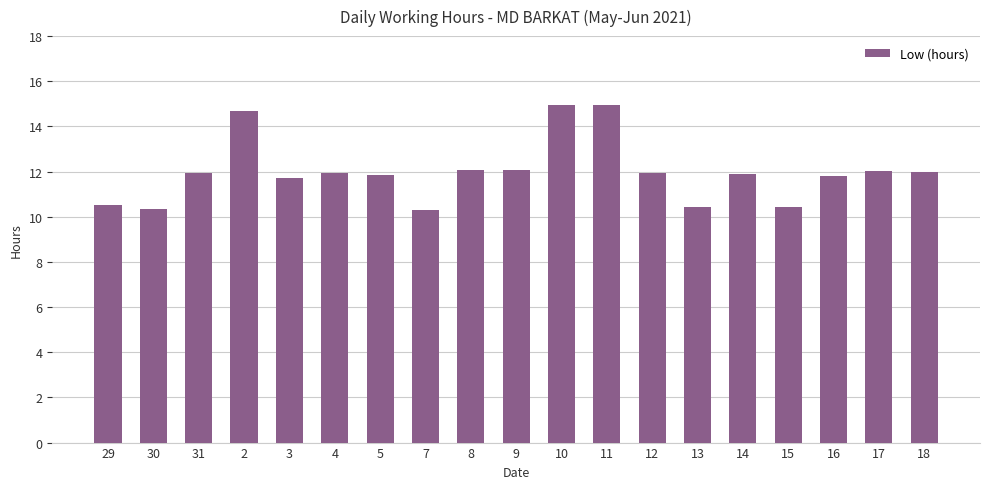

What is the label of the 9th bar from the left?

8